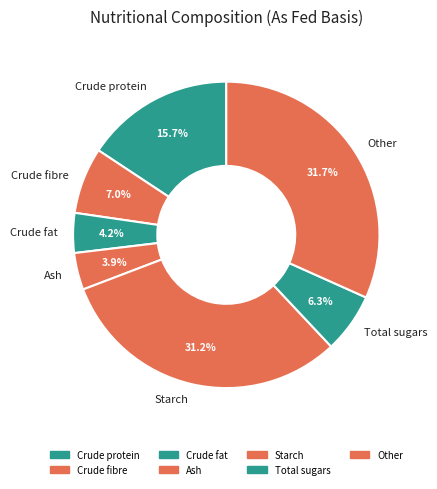

Between Other and Ash, which is larger?

Other